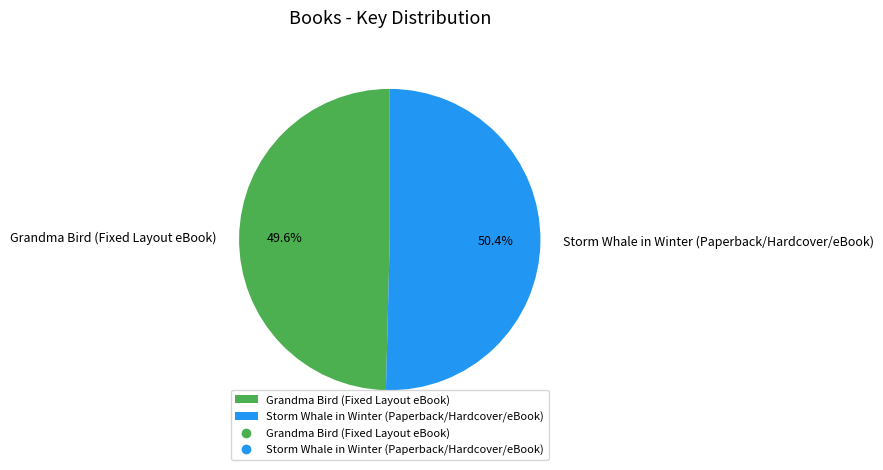

Does Grandma Bird (Fixed Layout eBook) account for over 50% of the chart?

No